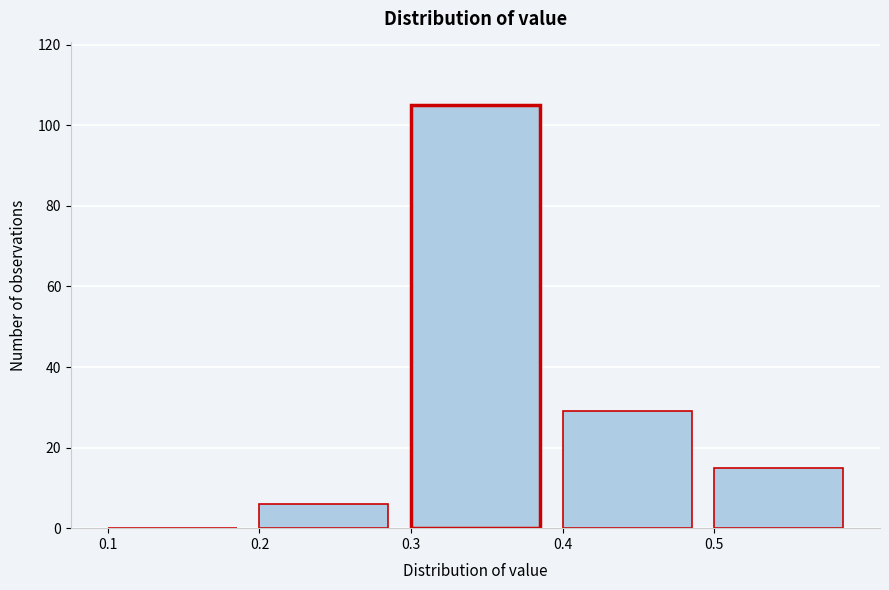

Which range on the x-axis has the tallest bar?

0.3 to 0.4